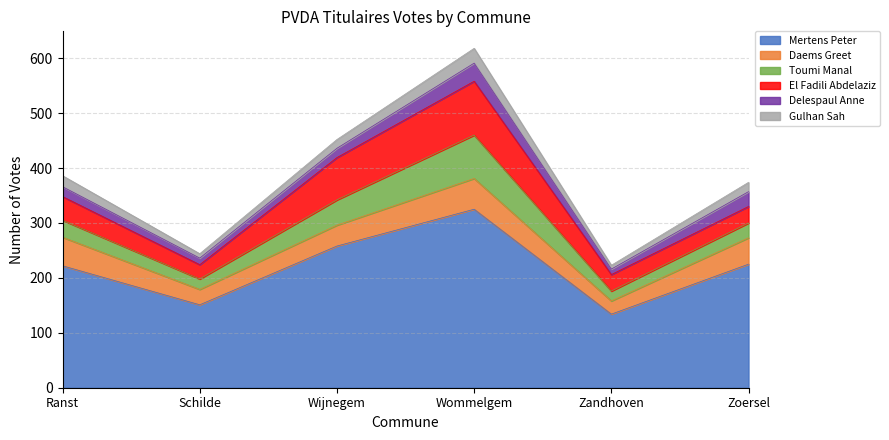

List the labels in order of El Fadili Abdelaziz value, smallest first.

Schilde, Zandhoven, Zoersel, Ranst, Wijnegem, Wommelgem